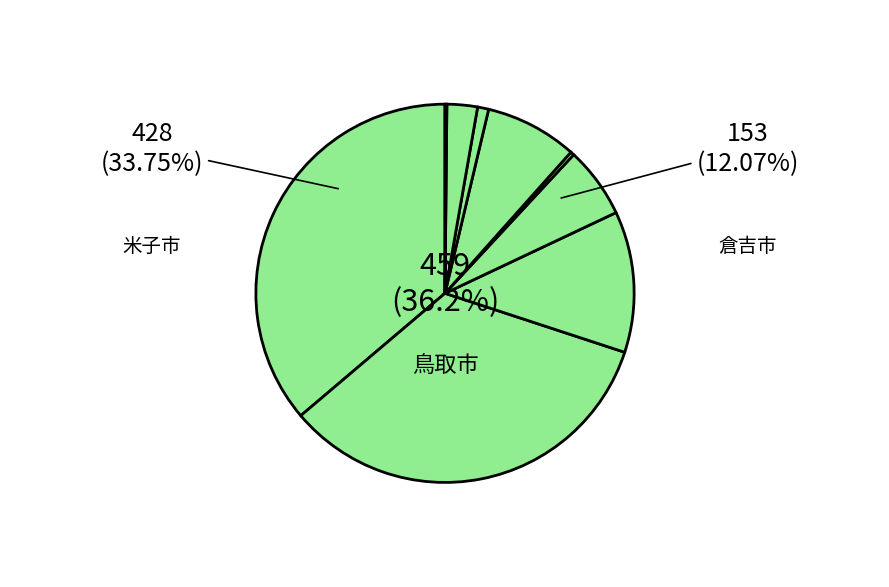

Rank the series at 倉吉市 from lowest to highest value.

就職者(無期雇用), 専修学校(専門課程)進学者, 大学等進学者